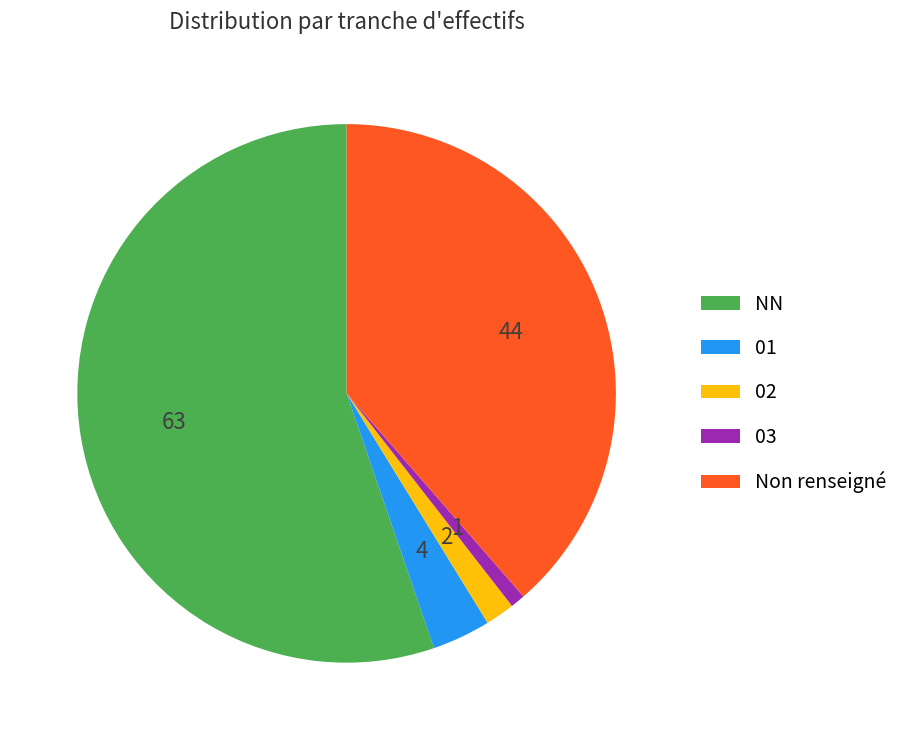

True or false: 03 accounts for 15% of the total.

False